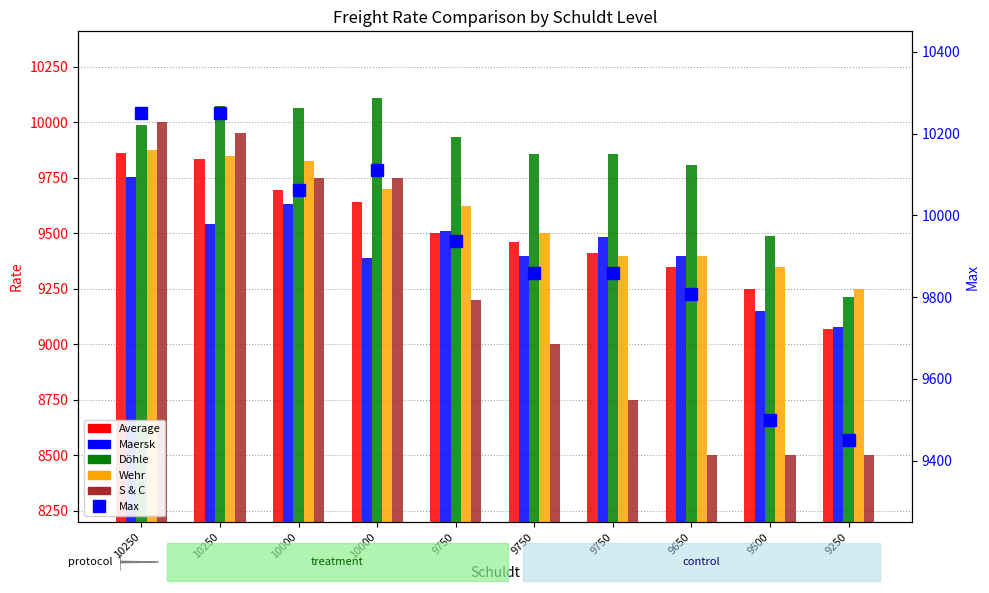

The Wehr series shows 6494 at 9650. True or false?

False